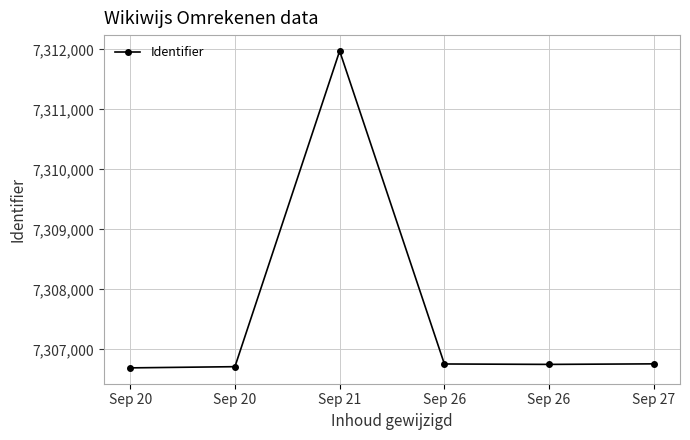

How many lines are shown in the chart?

1